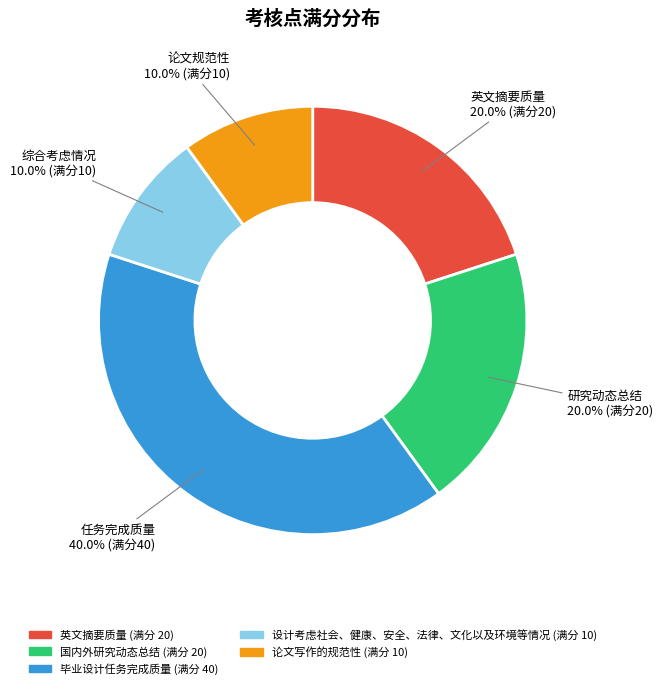

Is it true that 论文写作的规范性 is 1% of the pie?

False